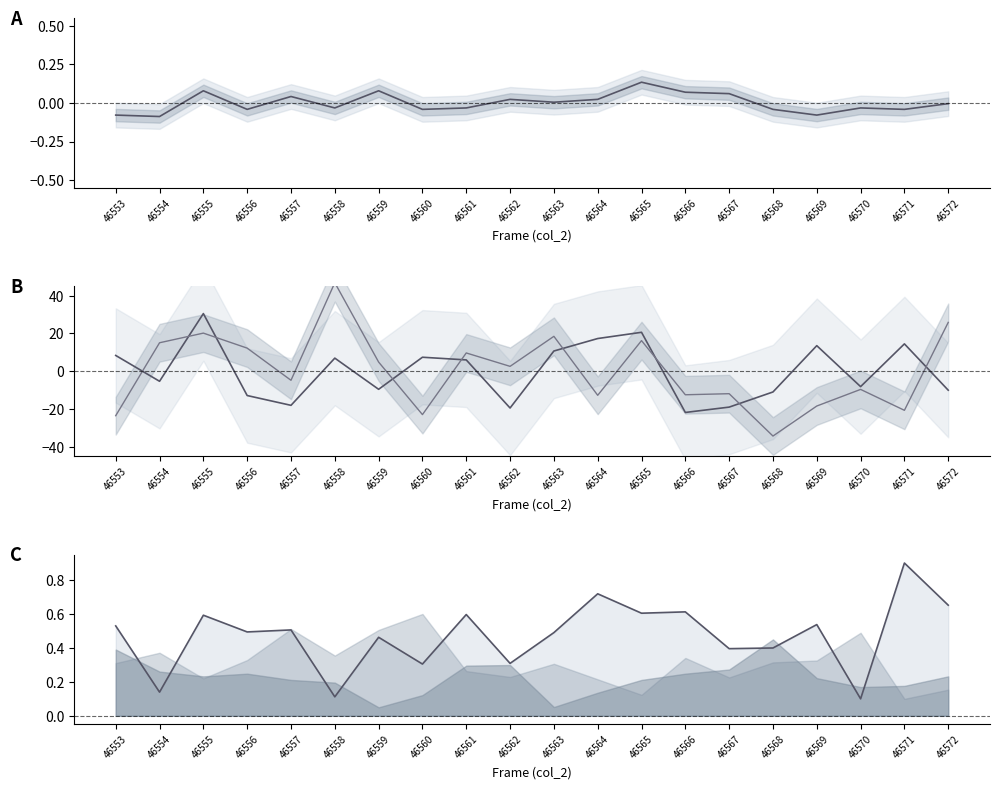

How many values in the col_252 series are below 0?

11